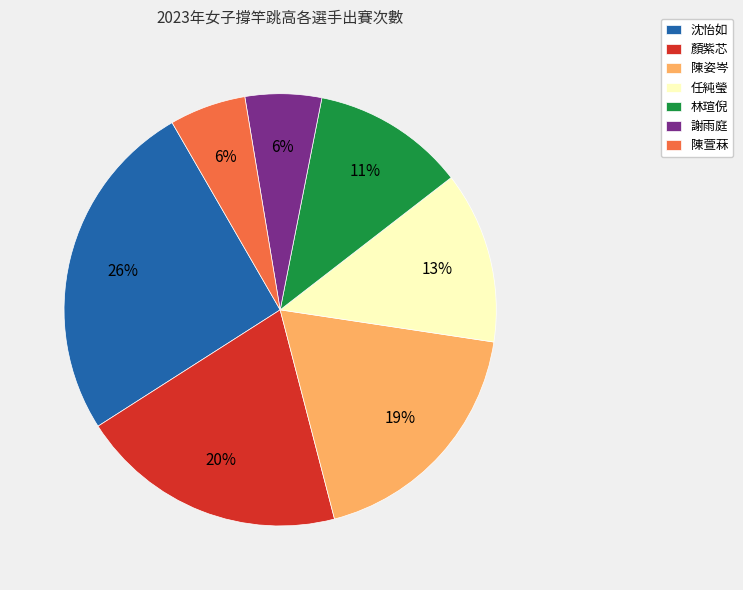

To the nearest percent, what is the average slice percentage?

14%